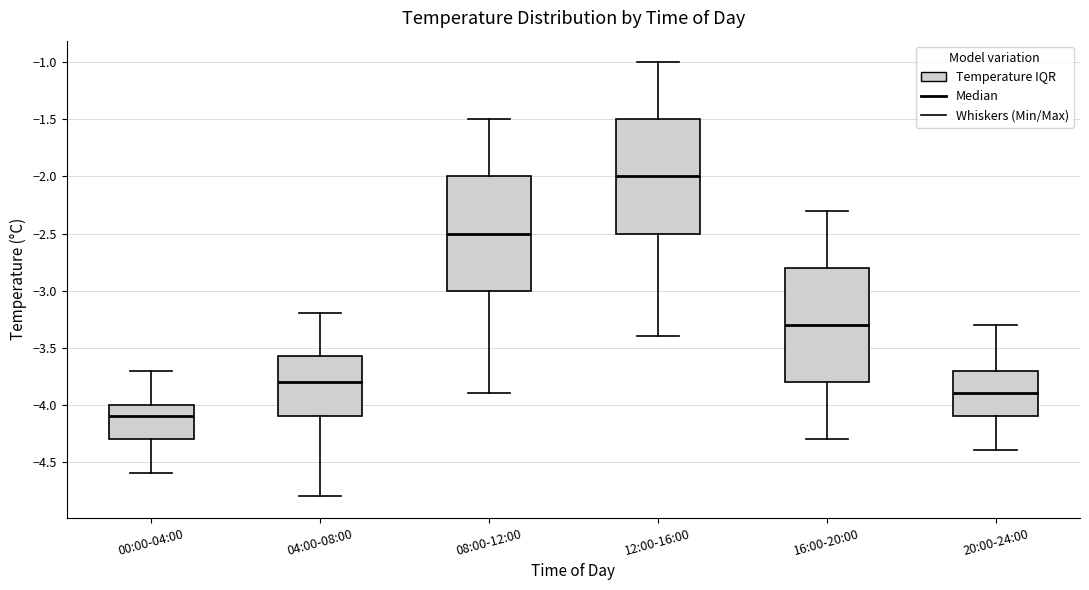

Which box's median line is the highest?

12:00-16:00